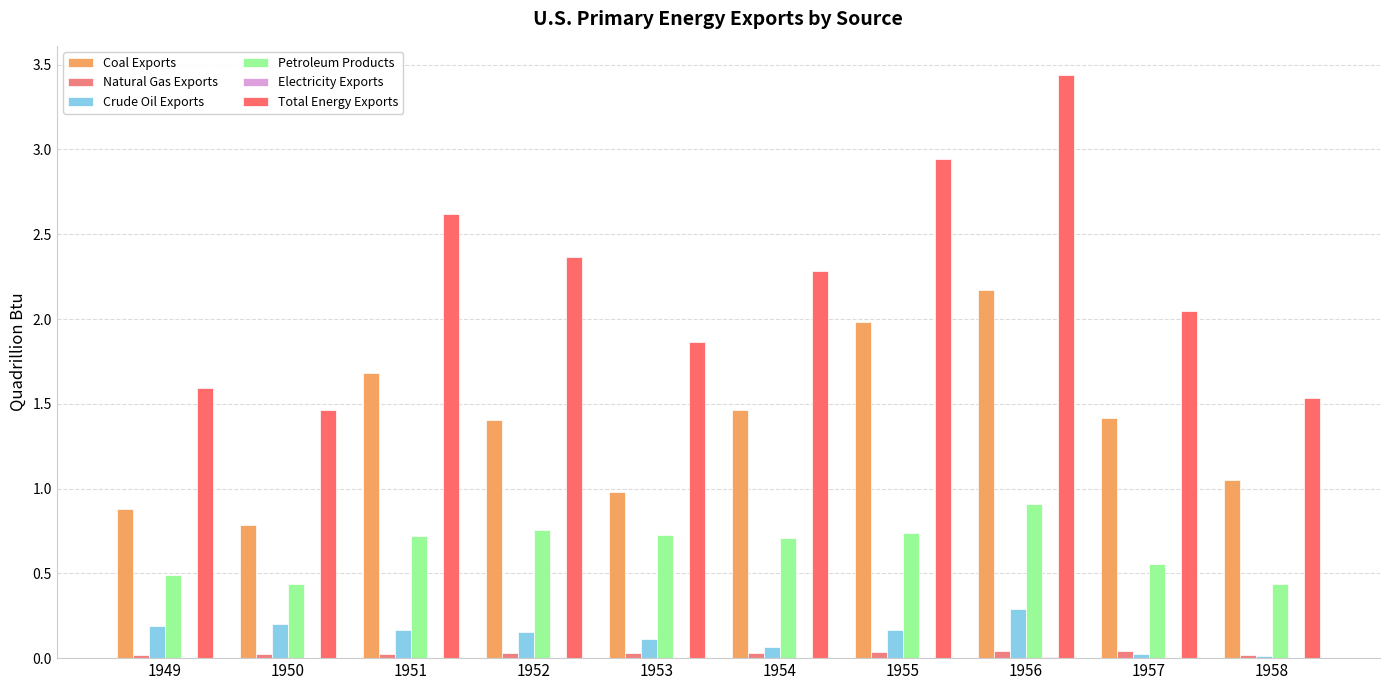

Is it true that Total Energy Exports equals 1.6 at 1949?

True